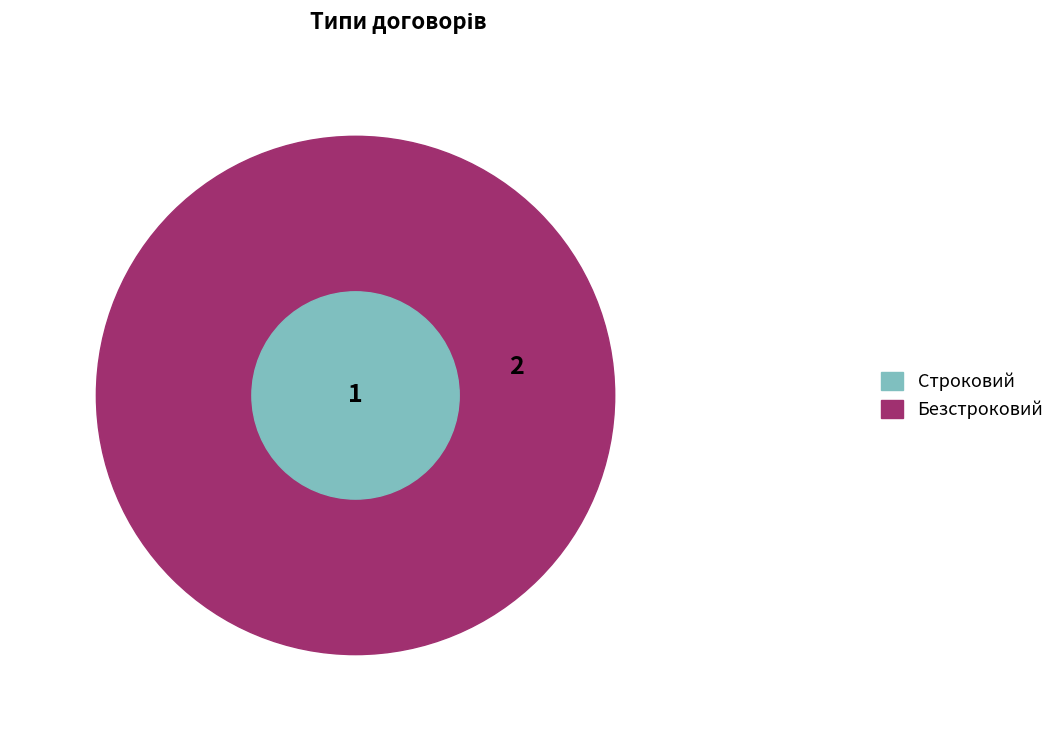

To the nearest percent, what is the combined percentage of Строковий and Безстроковий?

100%